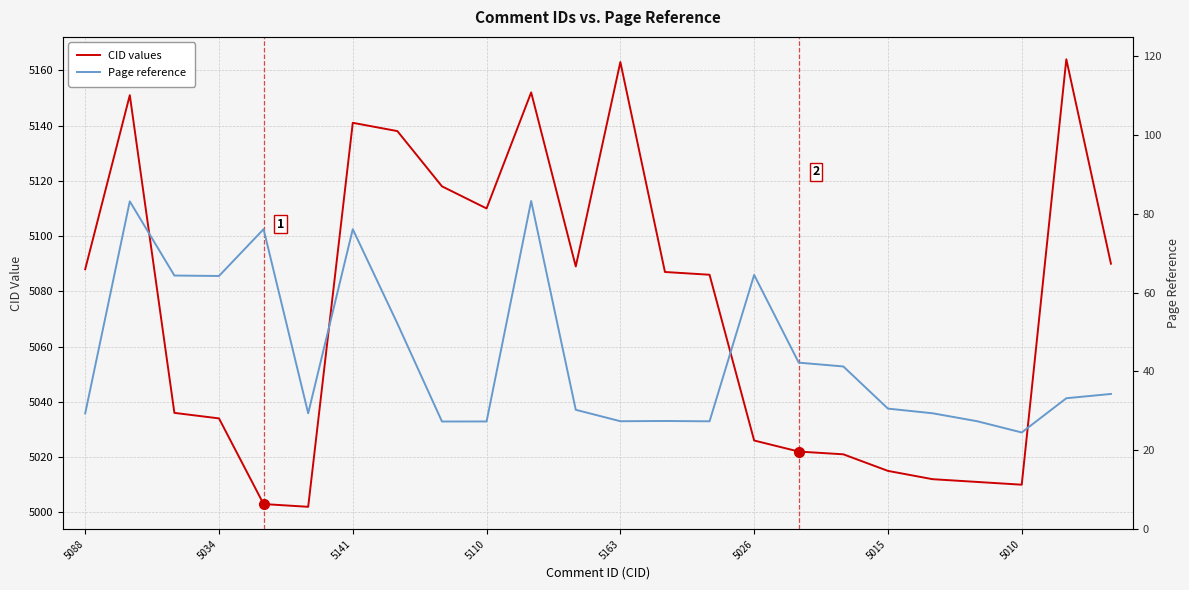

How many distinct data groups are displayed?

2